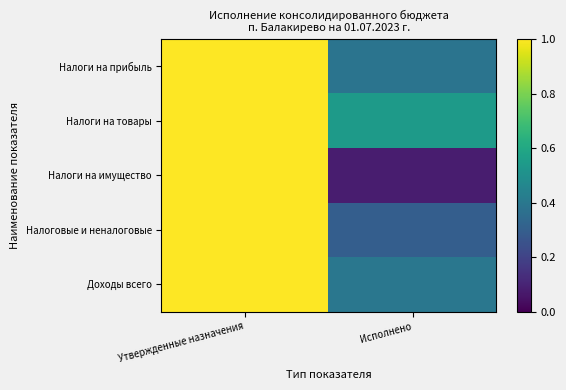

Reading left to right, transcribe all the data shown in this chart.

Налоги на прибыль: Утвержденные назначения=1.0	Исполнено=0.4
Налоги на товары: Утвержденные назначения=1.0	Исполнено=0.5
Налоги на имущество: Утвержденные назначения=1.0	Исполнено=0.1
Налоговые и неналоговые: Утвержденные назначения=1.0	Исполнено=0.3
Доходы всего: Утвержденные назначения=1.0	Исполнено=0.4